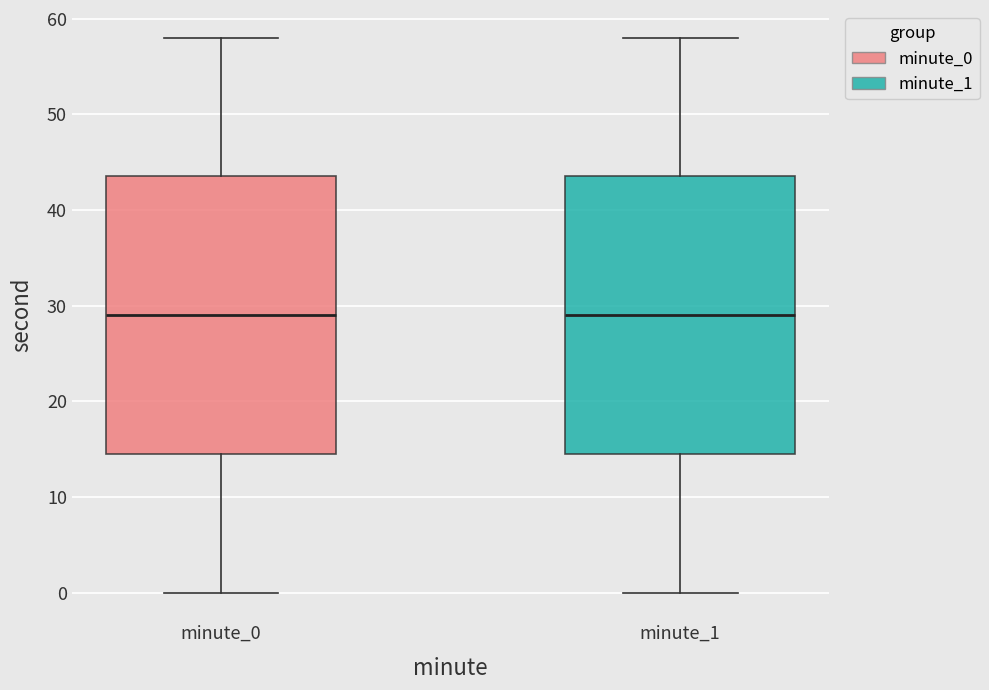

Reading left to right, read every box against the y-axis: the position of its median line, the range the box covers, and the ends of its whiskers. The values are not printed on the chart, so give them approximately, as read against the axis.

minute_0: median 29, box 15 to 44, whiskers 0 to 58
minute_1: median 29, box 15 to 44, whiskers 0 to 58